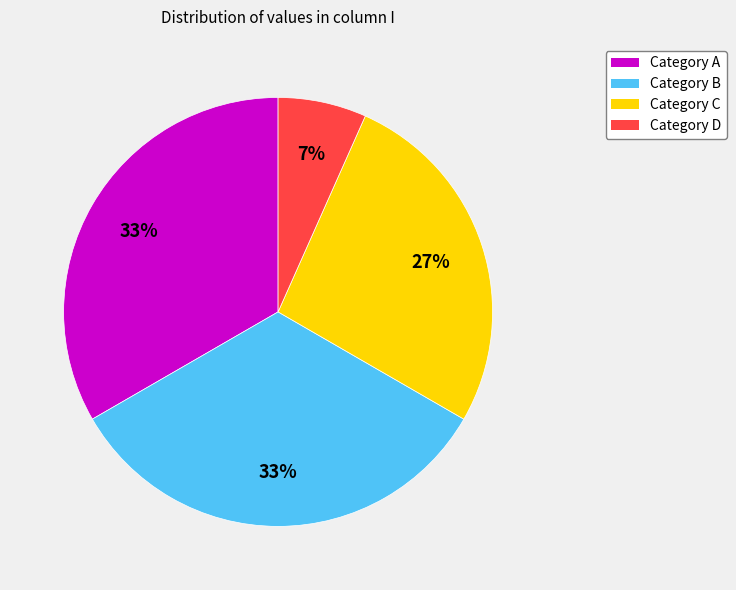

To the nearest percent, what percentage of the pie is Category A?

33%